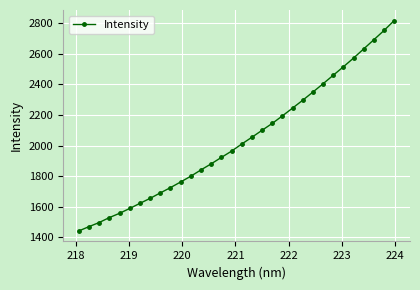

True or false: there are more than 2 points higher than both neighbors.

False